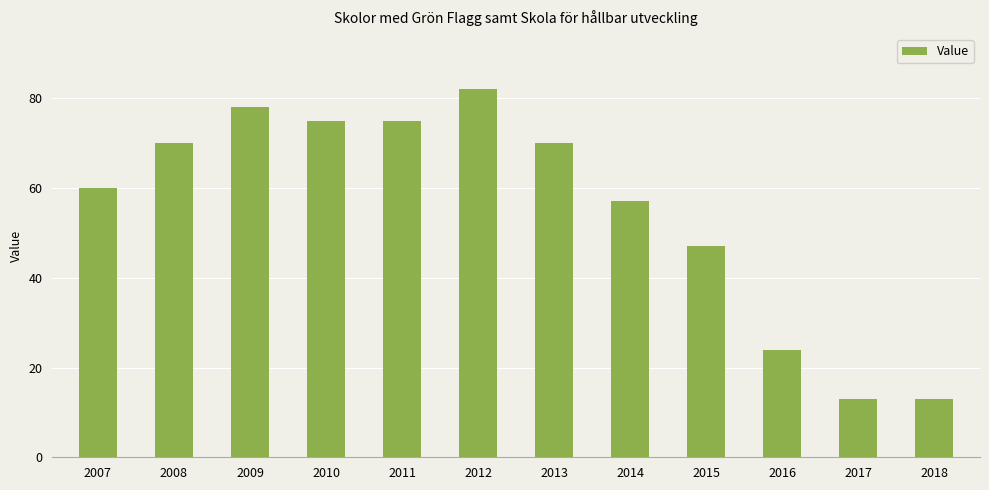

What is the sum of the values at 2012 and 2008?

152